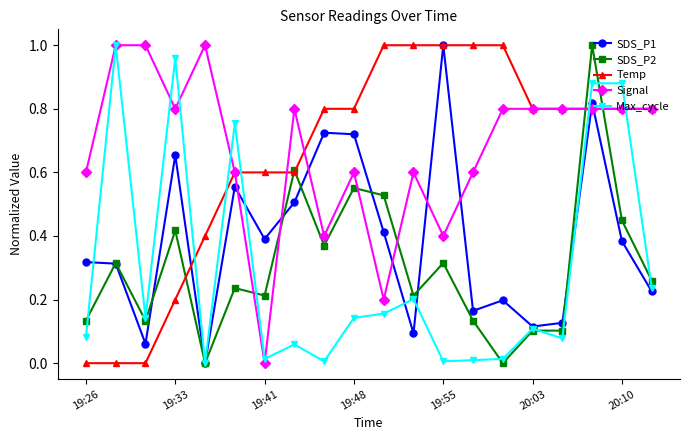

After their last crossing, which series has the higher values: SDS_P2 or Signal?

Signal